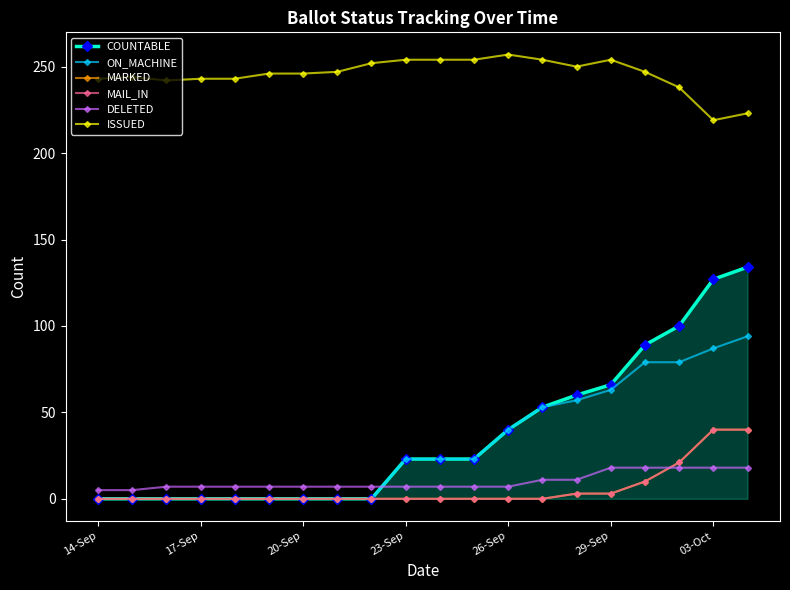

How many lines are shown in the chart?

6